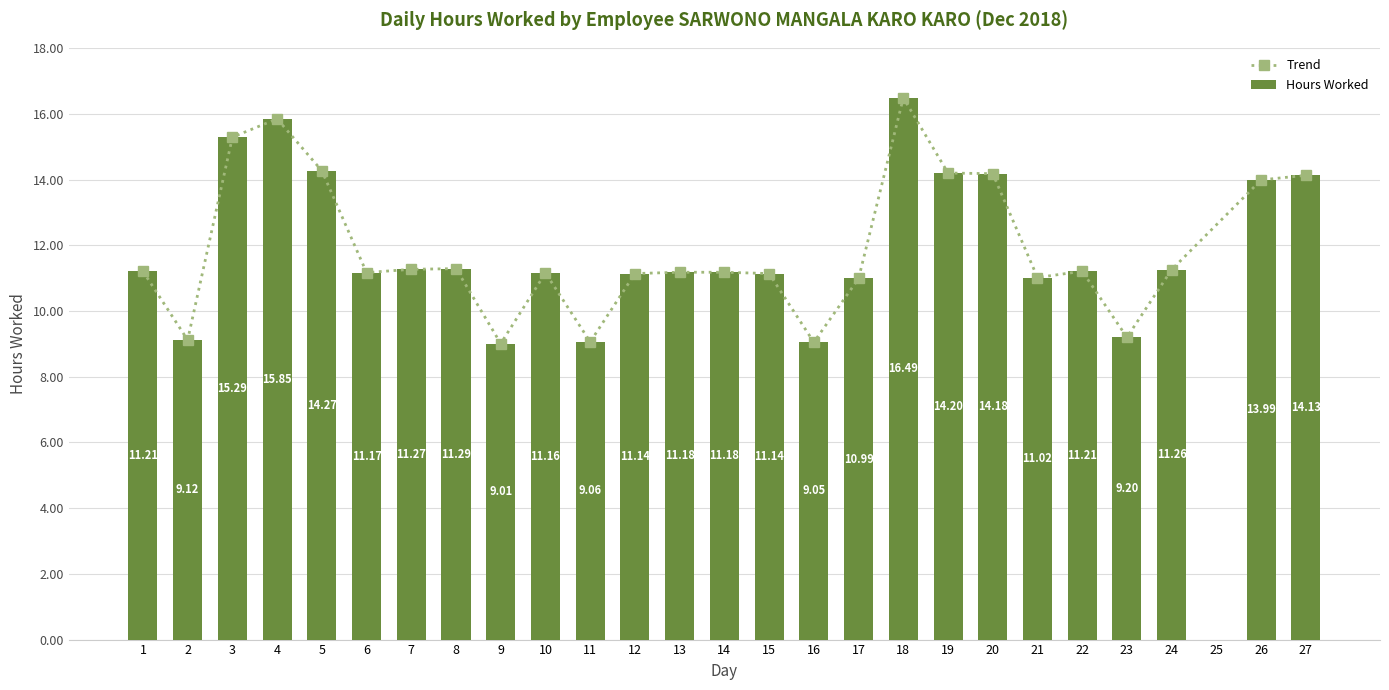

Which category has the highest value across all series?

18